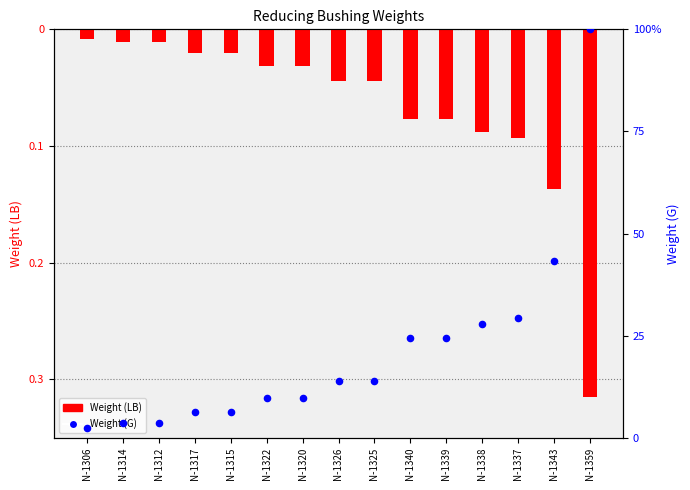

Is the value of Weight (G) at N-1343 greater than the value of Weight (LB) at N-1306?

Yes